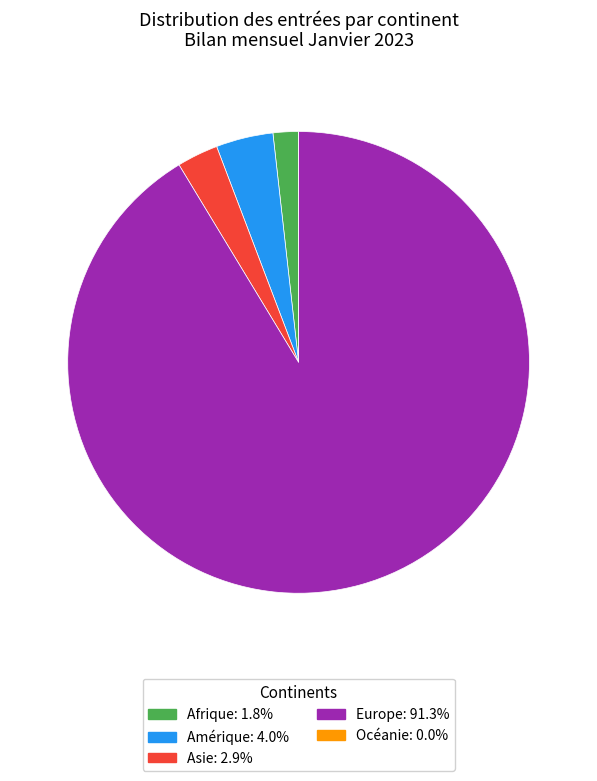

Does any single category account for the majority?

Yes